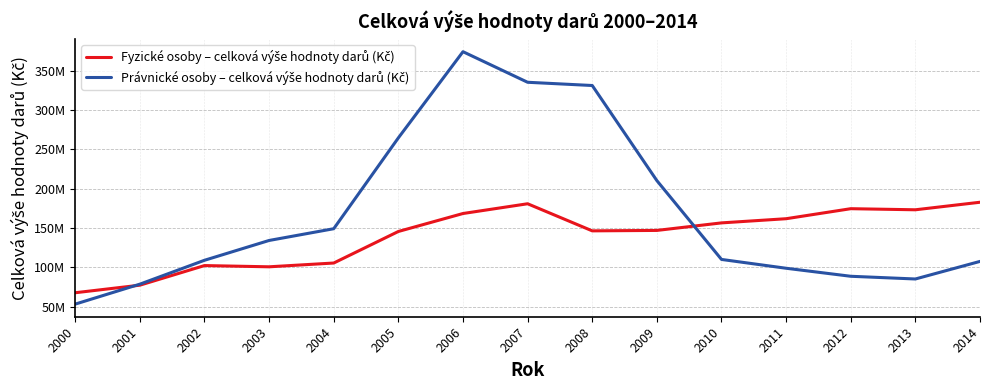

How many intersections are there between Fyzické osoby – celková výše hodnoty darů (Kč) and Právnické osoby – celková výše hodnoty darů (Kč)?

2